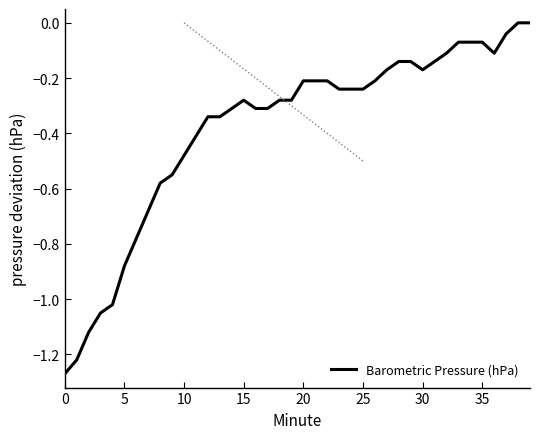

What is the difference between the maximum and minimum values?

1.3